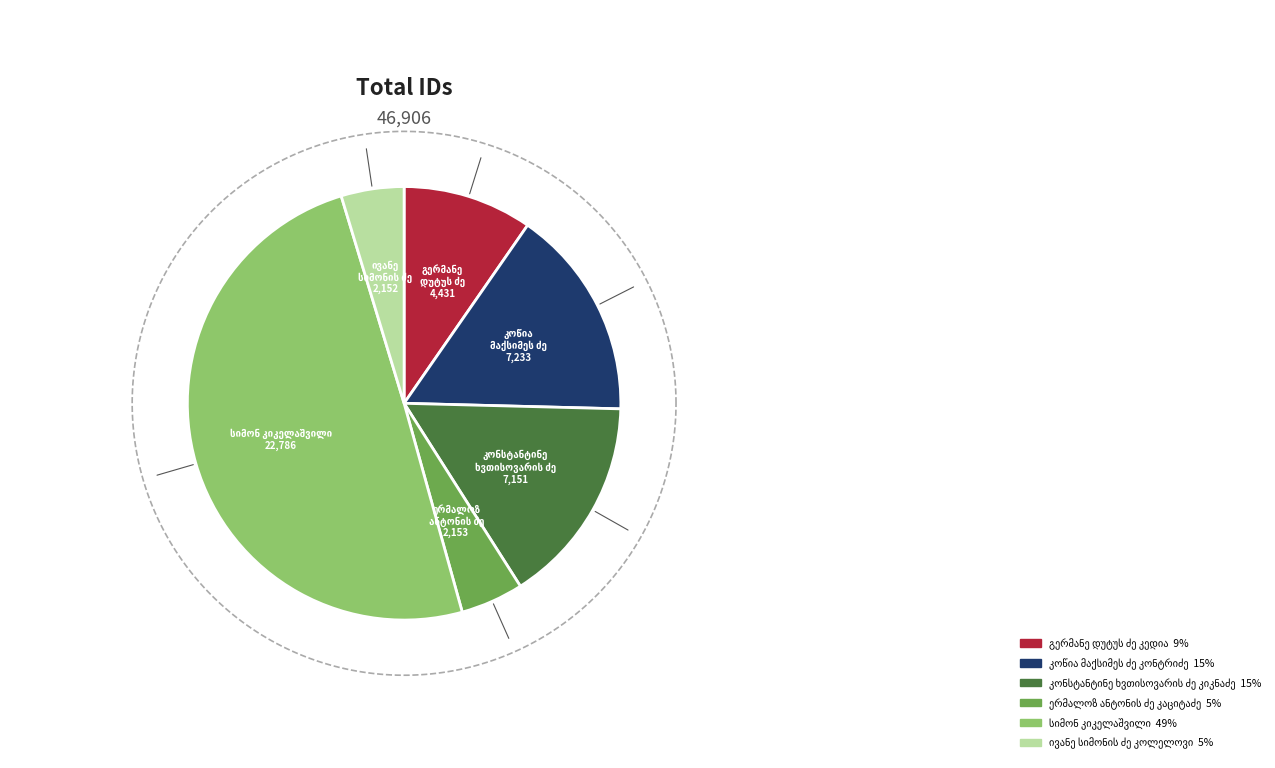

What is the change in value from კოწია მაქსიმეს ძე კონტრიძე to კონსტანტინე ხვთისოვარის ძე კიკნაძე?

-82